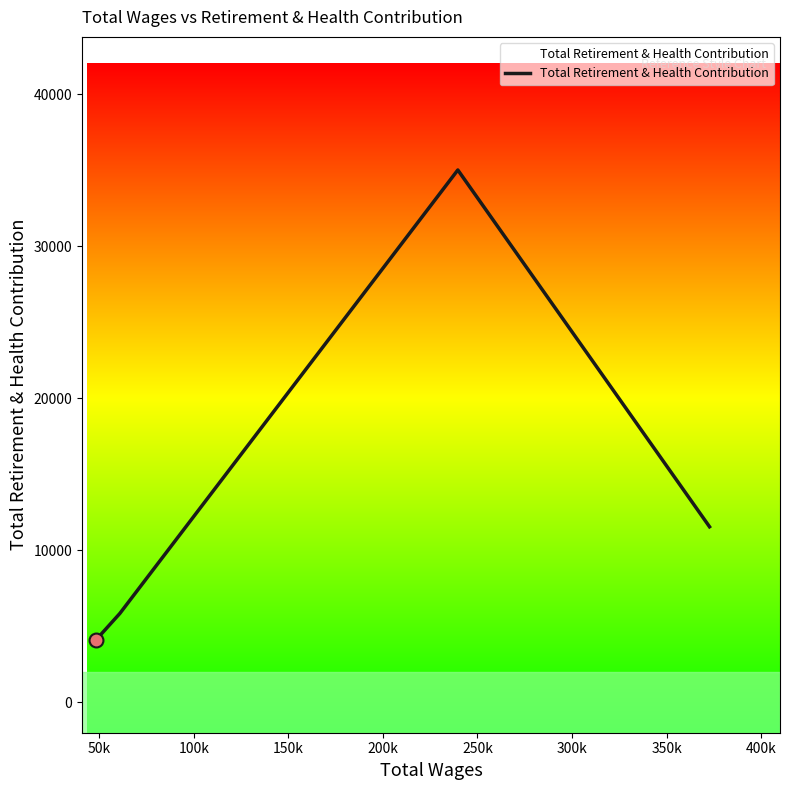

How many interior local peaks (higher than both neighbors) does the data have?

1